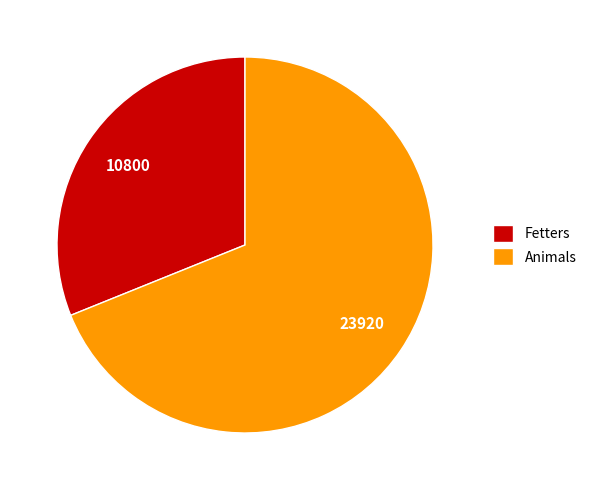

Does Animals represent more than half of the total?

Yes